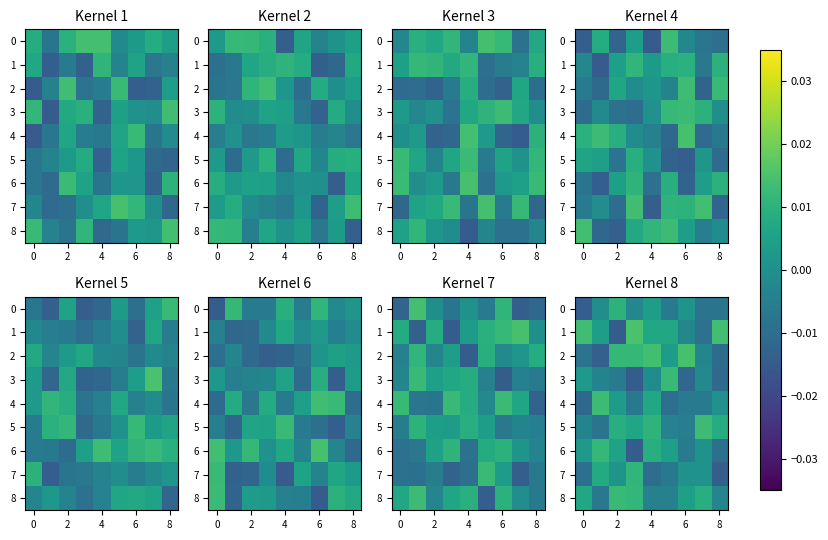

How many negative values does the 5 series have?

4